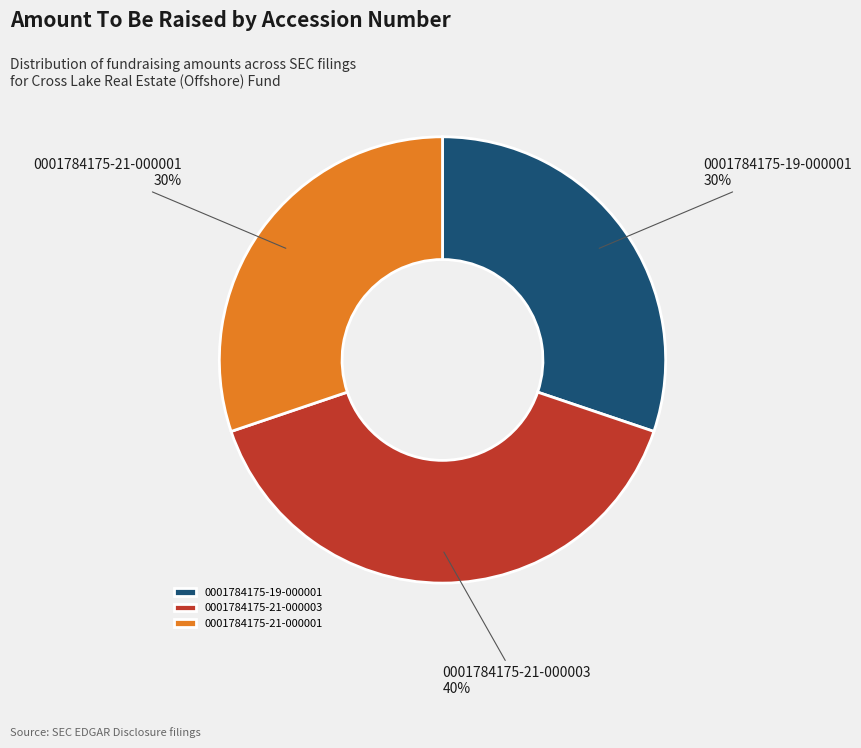

Is the sum of 0001784175-21-000001 and 0001784175-21-000003 greater than half?

Yes